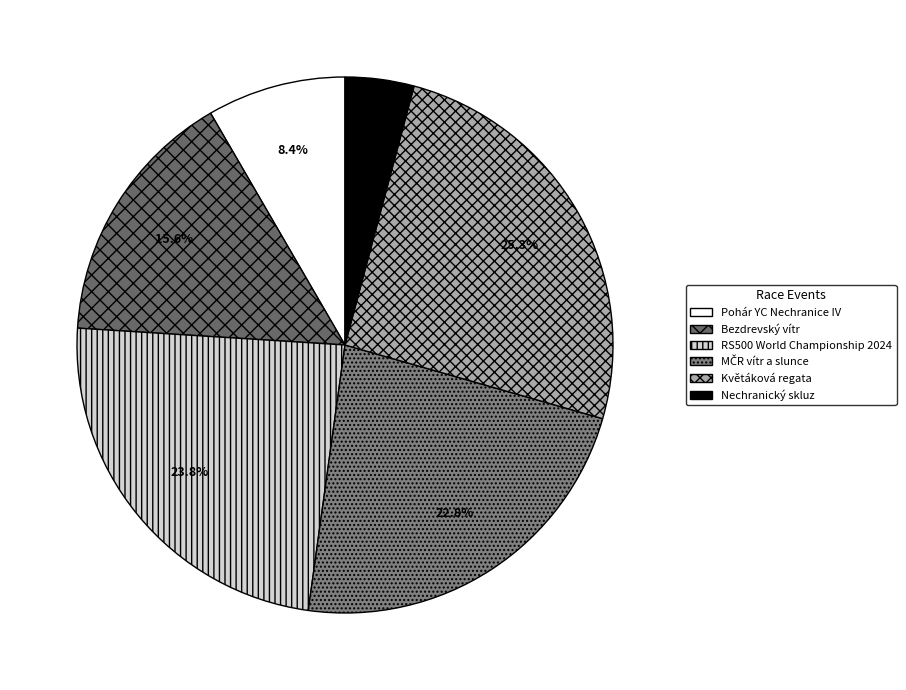

What percentage is the Bezdrevský vítr slice, to the nearest percent?

16%